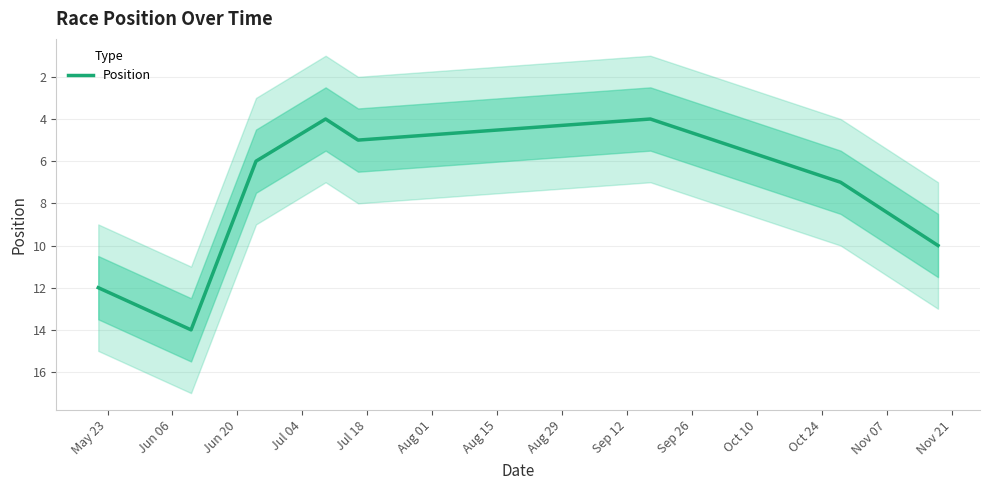

How many data points are above 7?

4